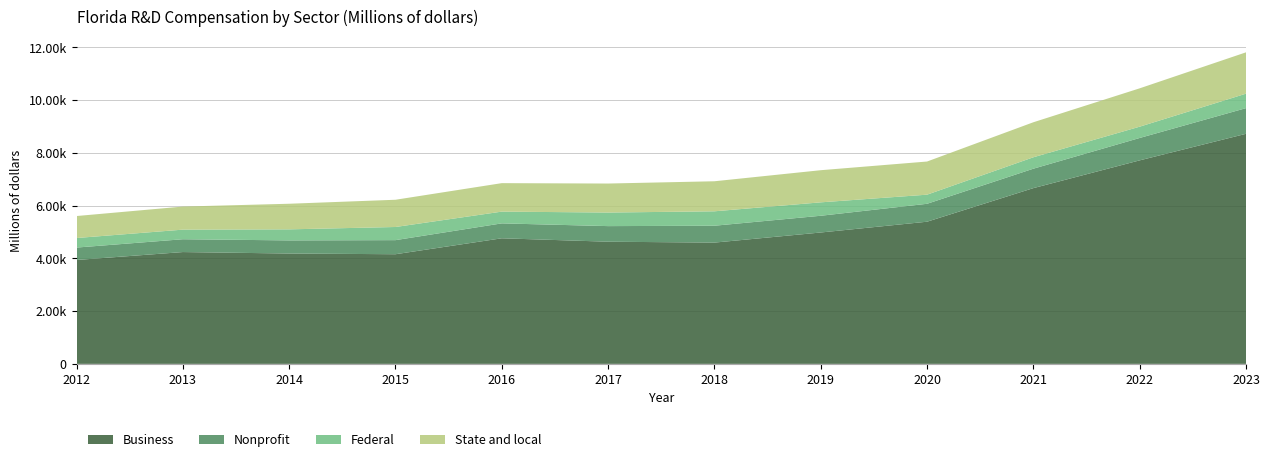

Reading left to right, list all the values displayed in this chart.

Business: 3937.6	4238.4	4182.5	4156.0	4760.0	4630.6	4596.7	4979.9	5388.5	6661.6	7714.1	8720.6
Nonprofit: 470.9	485.8	497.6	533.9	565.4	591.0	639.5	634.2	679.3	736.6	848.6	973.0
Federal: 361.7	363.7	418.7	498.3	445.8	514.6	546.7	508.6	345.4	432.8	427.9	548.2
State and local: 833.5	874.8	970.6	1032.5	1079.2	1099.3	1138.7	1218.0	1256.5	1327.2	1453.6	1567.0